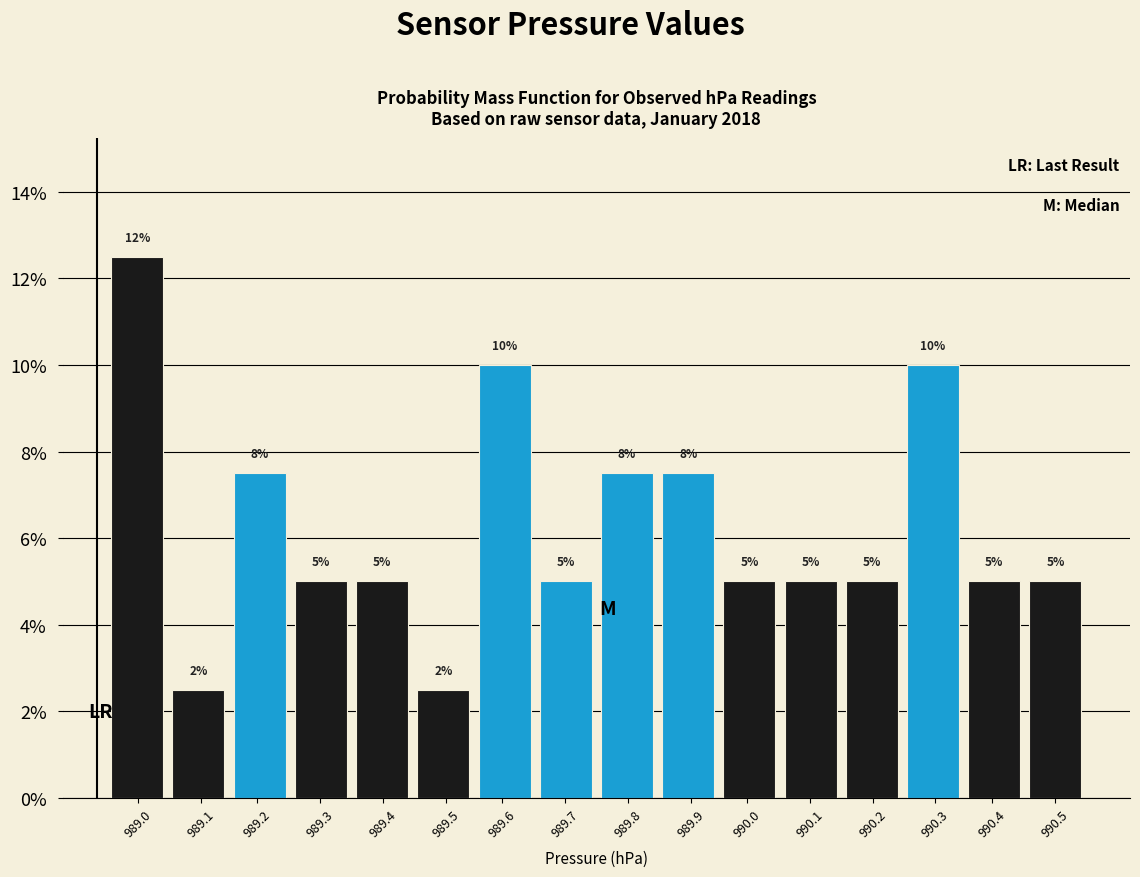

True or false: the data shows 7.5 at 990.1.

False